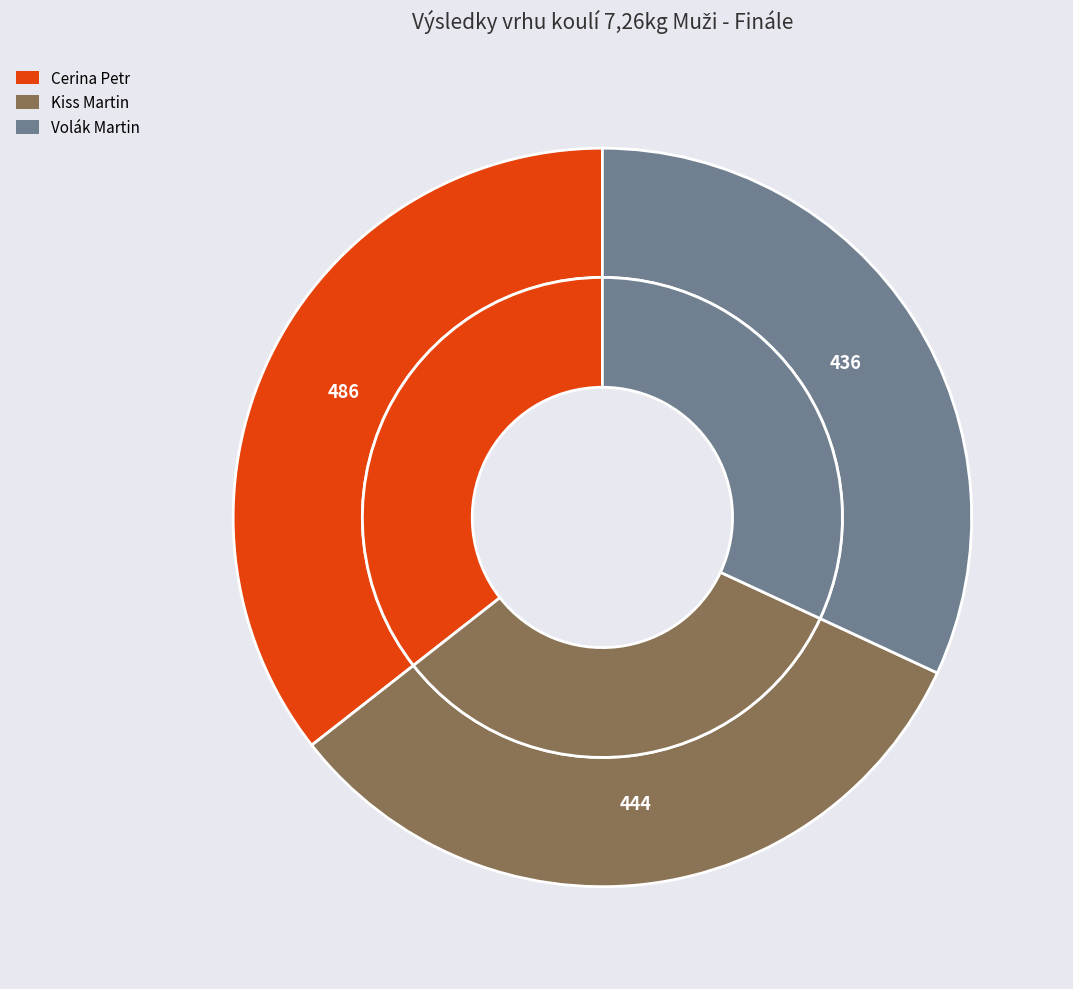

Combined, what portion of the pie is Kiss Martin and Cerina Petr?

68.1%